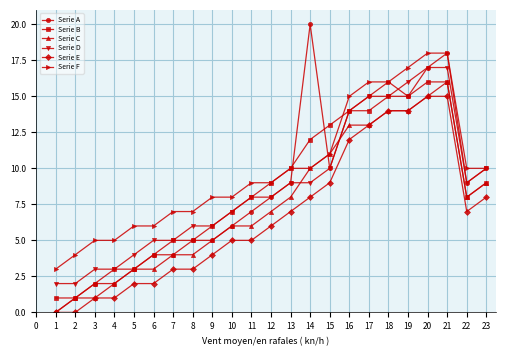

Is it true that Serie E equals 6 at 12?

True